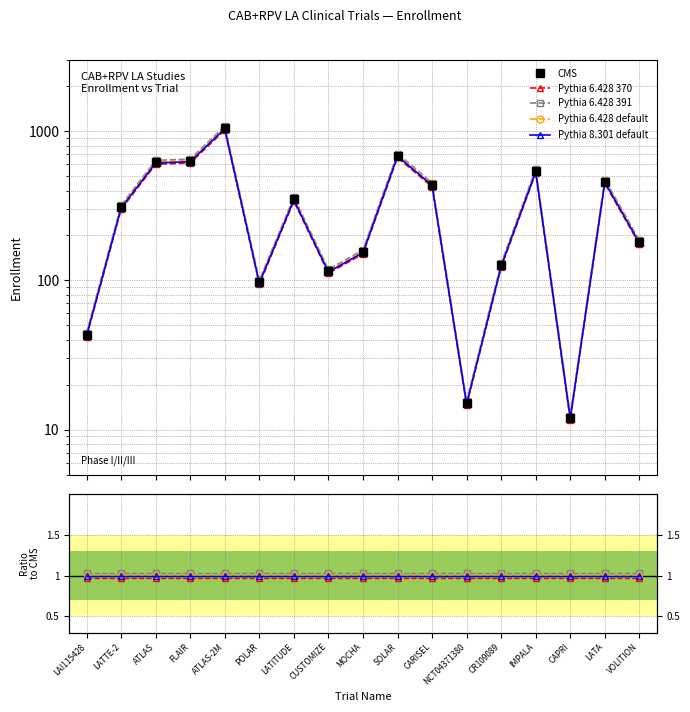

What is the label of the 8th point from the right?

SOLAR